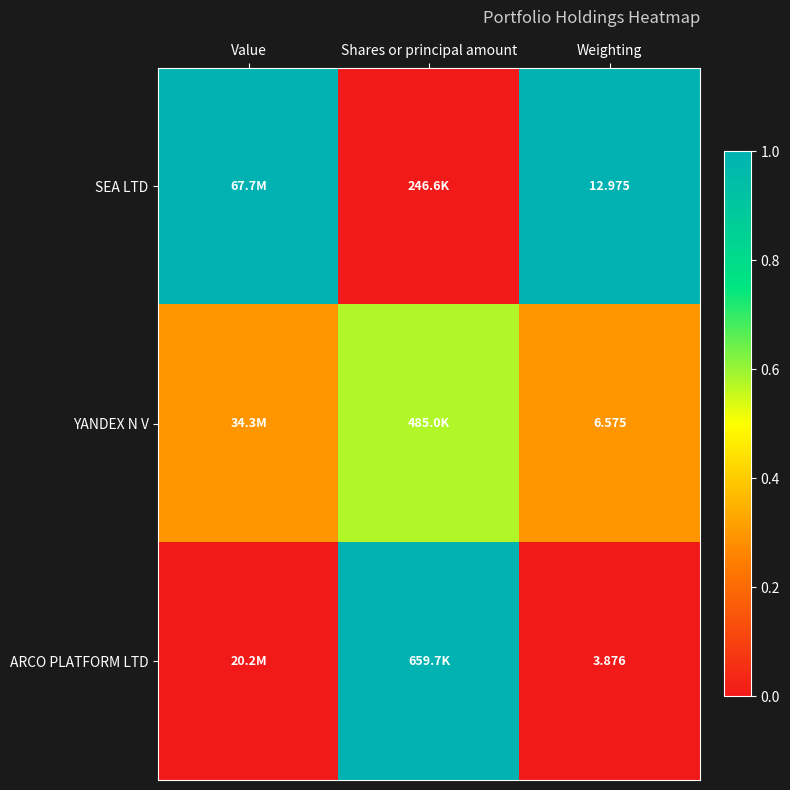

What is the sum of the ARCO PLATFORM LTD values at Shares or principal amount and Value?

1.0